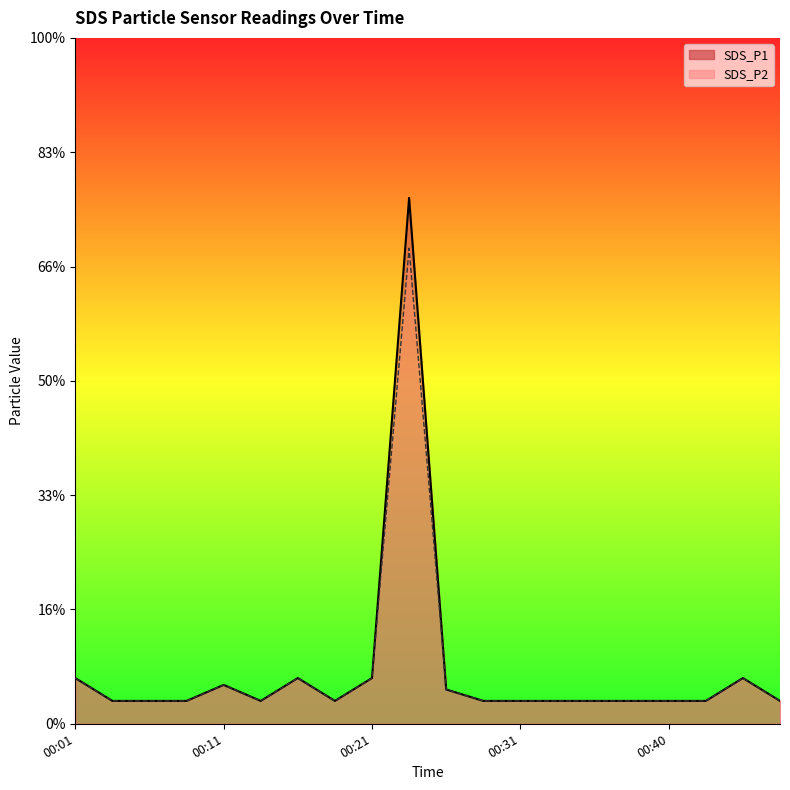

Is it true that SDS_P2 line equals 0.2 at 13?

False